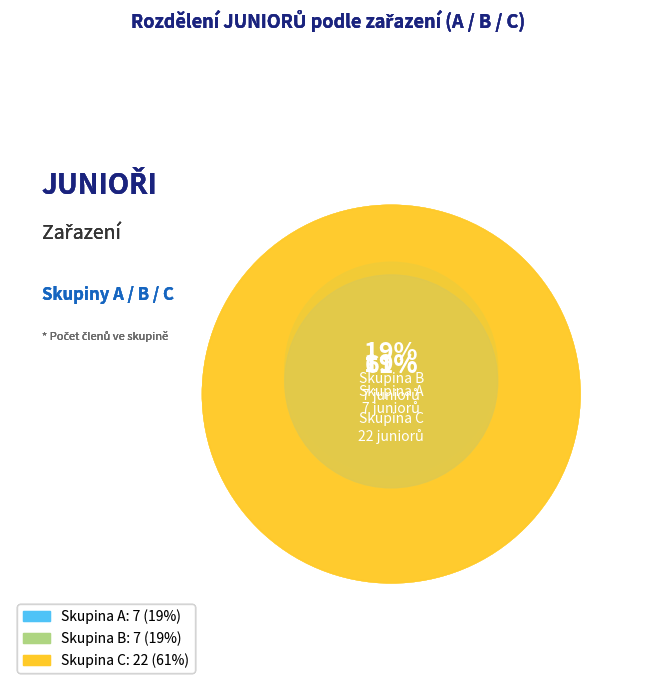

Which slice is the smallest?

A